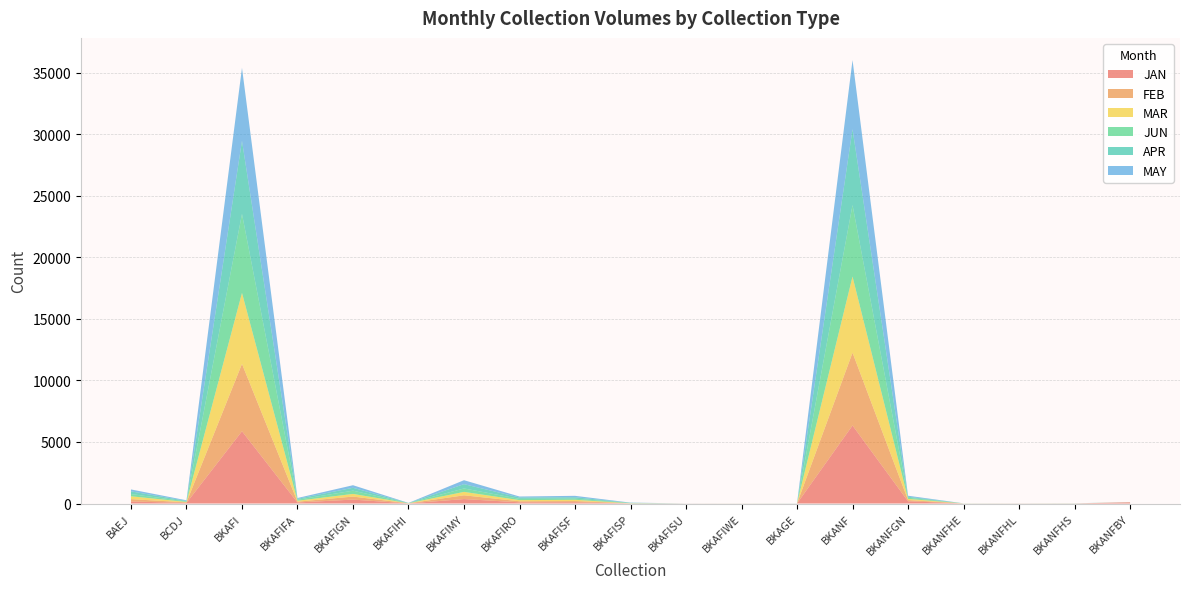

Reading left to right, list all the values displayed in this chart.

JAN: 162	49	5869	83	318	6	361	95	100	9	2	3	1	6335	182	2	4	3	95
FEB: 192	43	5469	65	244	9	304	86	99	5	3	0	1	5914	97	2	4	4	4
MAR: 233	36	5765	76	216	5	278	93	103	6	0	3	1	6180	95	3	1	3	2
JUN: 181	40	6415	82	264	10	278	104	91	23	1	1	3	5803	95	3	1	3	3
APR: 216	42	5936	74	233	8	351	108	114	14	0	2	3	6166	79	2	2	2	0
MAY: 158	50	5929	67	210	9	321	81	116	14	2	0	1	5613	83	2	1	5	3